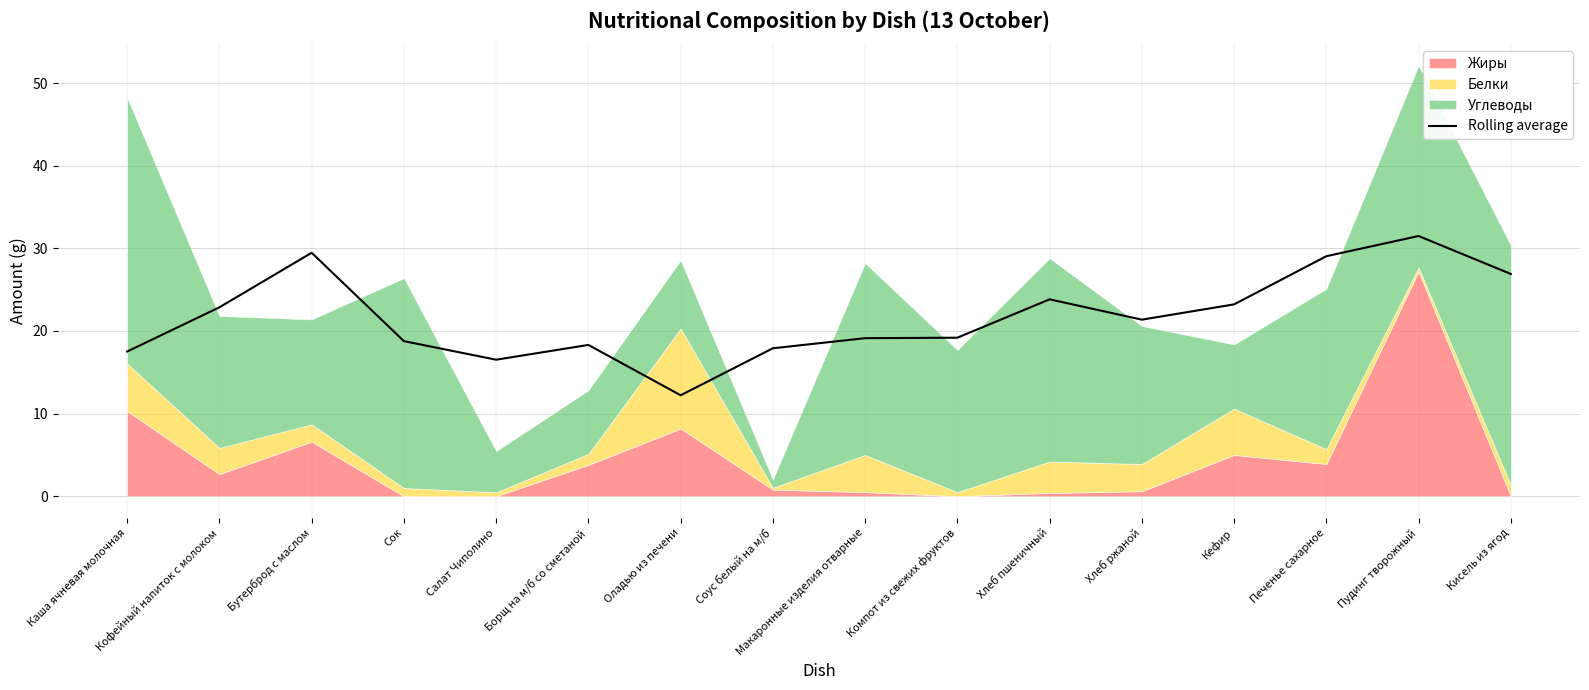

List the labels in order of value, largest first.

Пудинг творожный, Бутерброд с маслом, Печенье сахарное, Кисель из ягод, Хлеб пшеничный, Кефир, Кофейный напиток с молоком, Хлеб ржаной, Компот из свежих фруктов, Макаронные изделия отварные, Сок, Борщ на м/б со сметаной, Соус белый на м/б, Каша ячневая молочная, Салат Чиполино, Оладью из печени